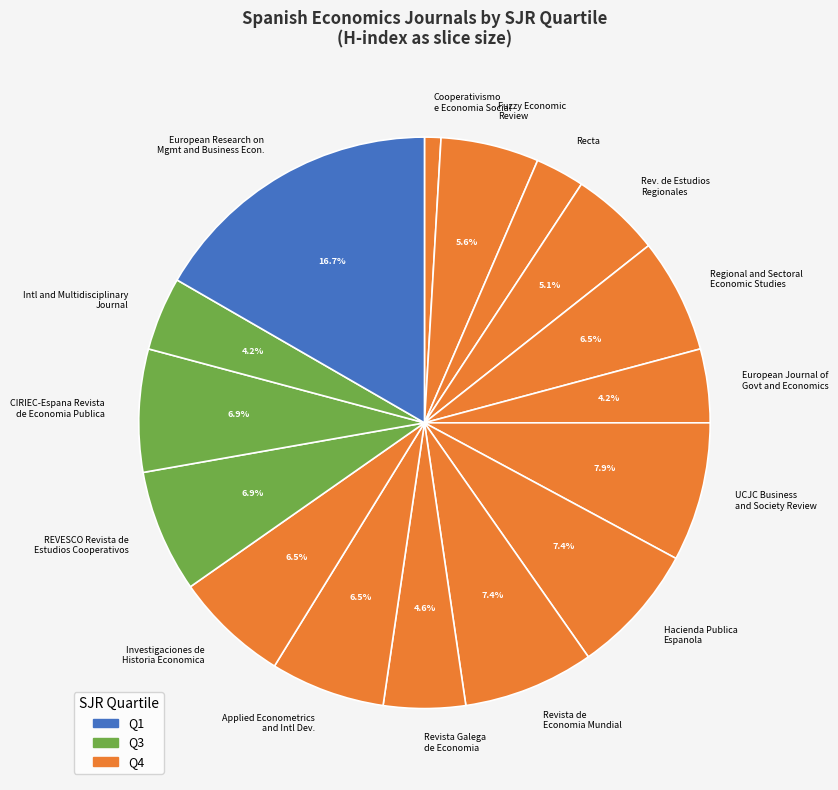

Which slice is the largest?

European Research on Mgmt and Business Econ.